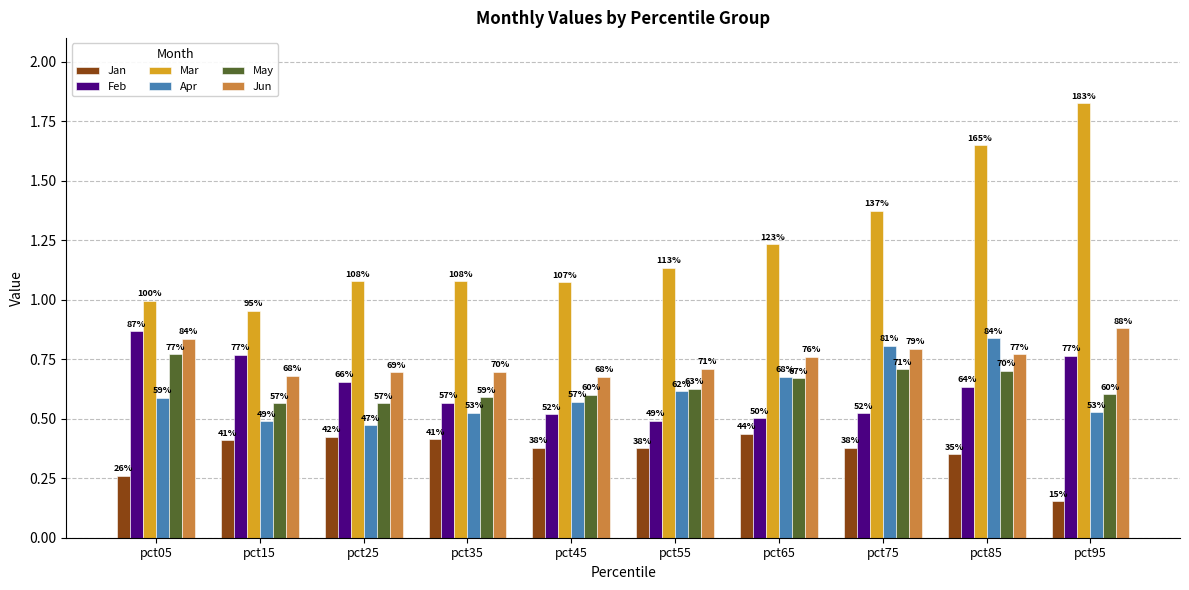

True or false: Jan has a value of 0.3 at pct05.

True